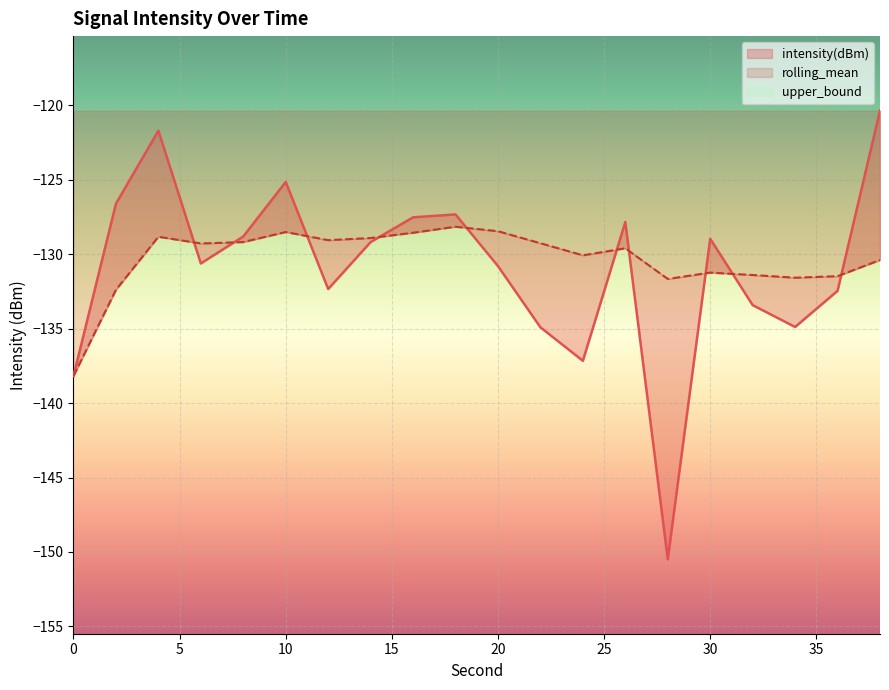

What is the average value of the rolling_mean series?

-130.3